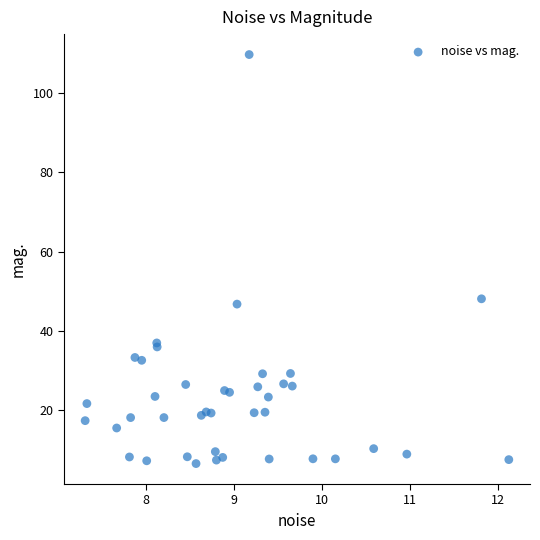

What Y value in the scatter plot is closest to 58?

48.1